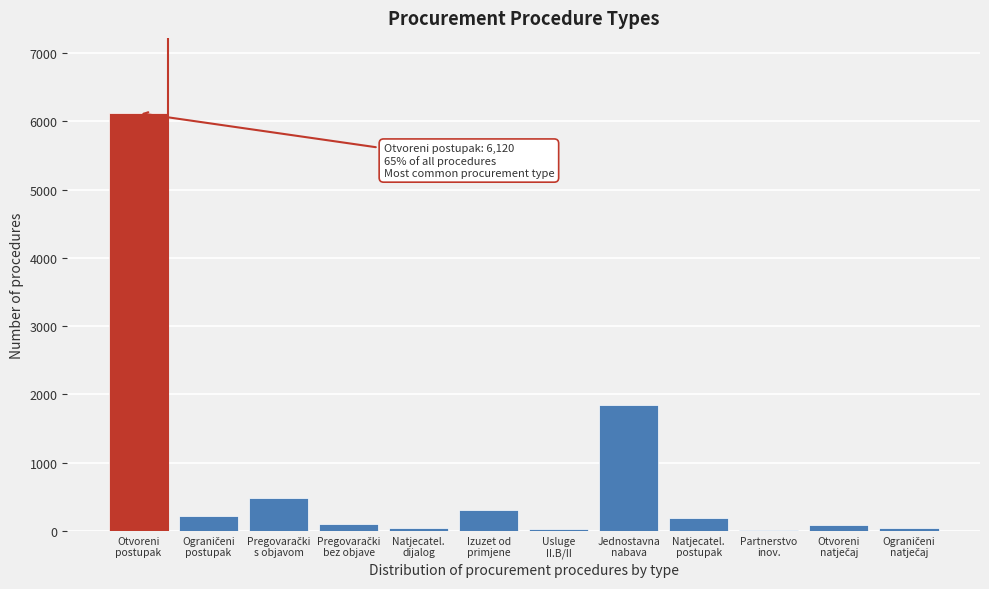

What is the sum of all values?

9453